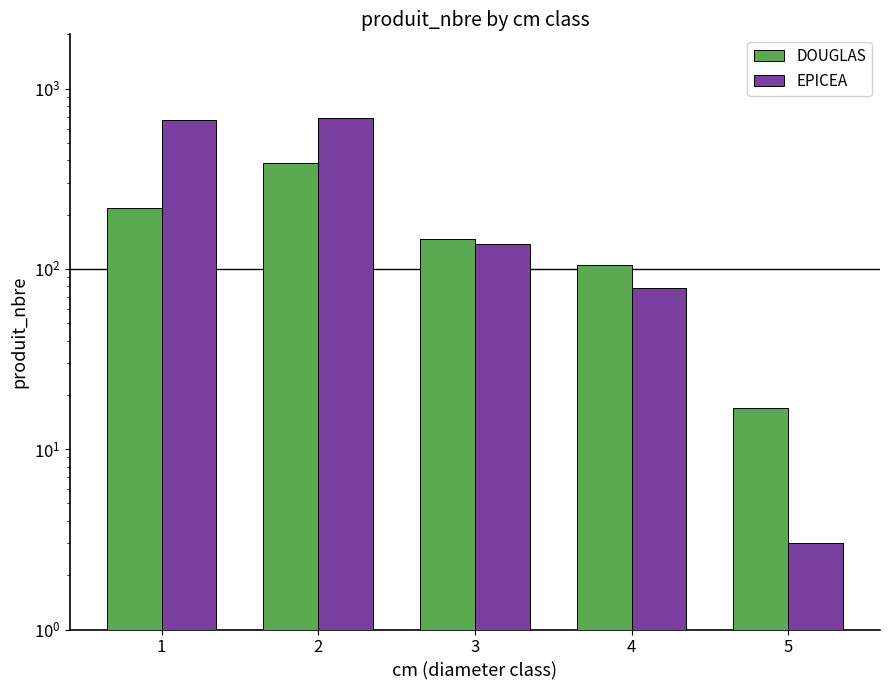

What is the difference between the maximum and second lowest values in the EPICEA series?

605